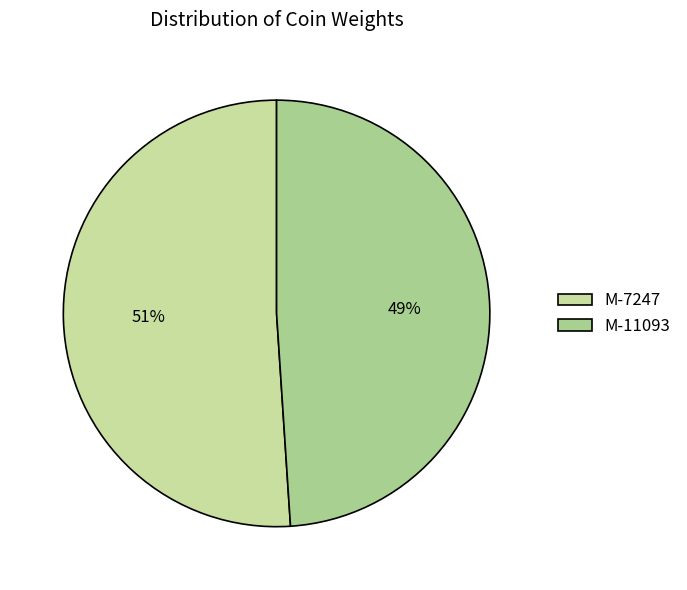

To the nearest percent, what is the difference between the largest and smallest slice percentages?

2%